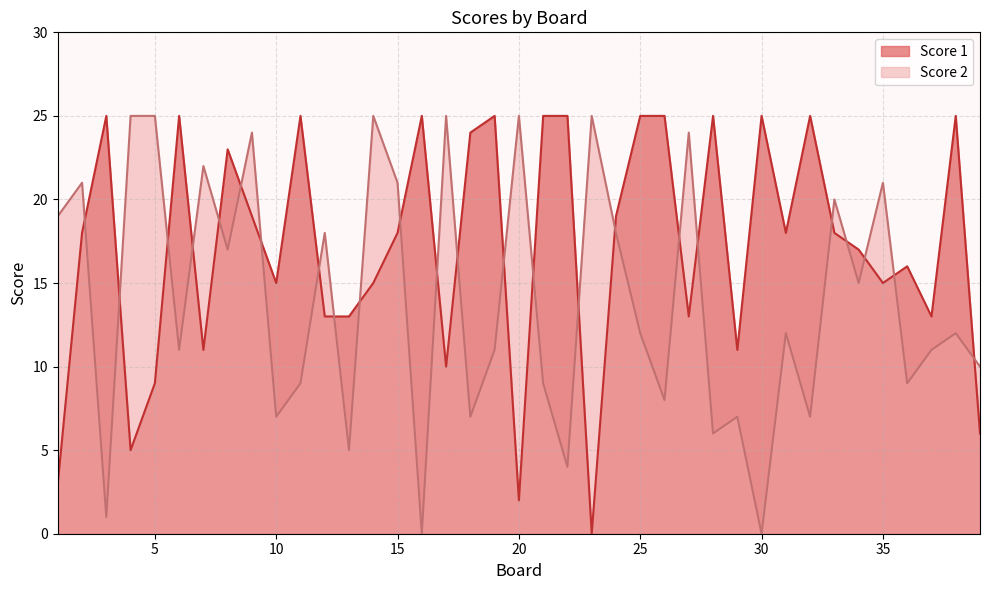

Where does the Score 2 series first go above 12?

1